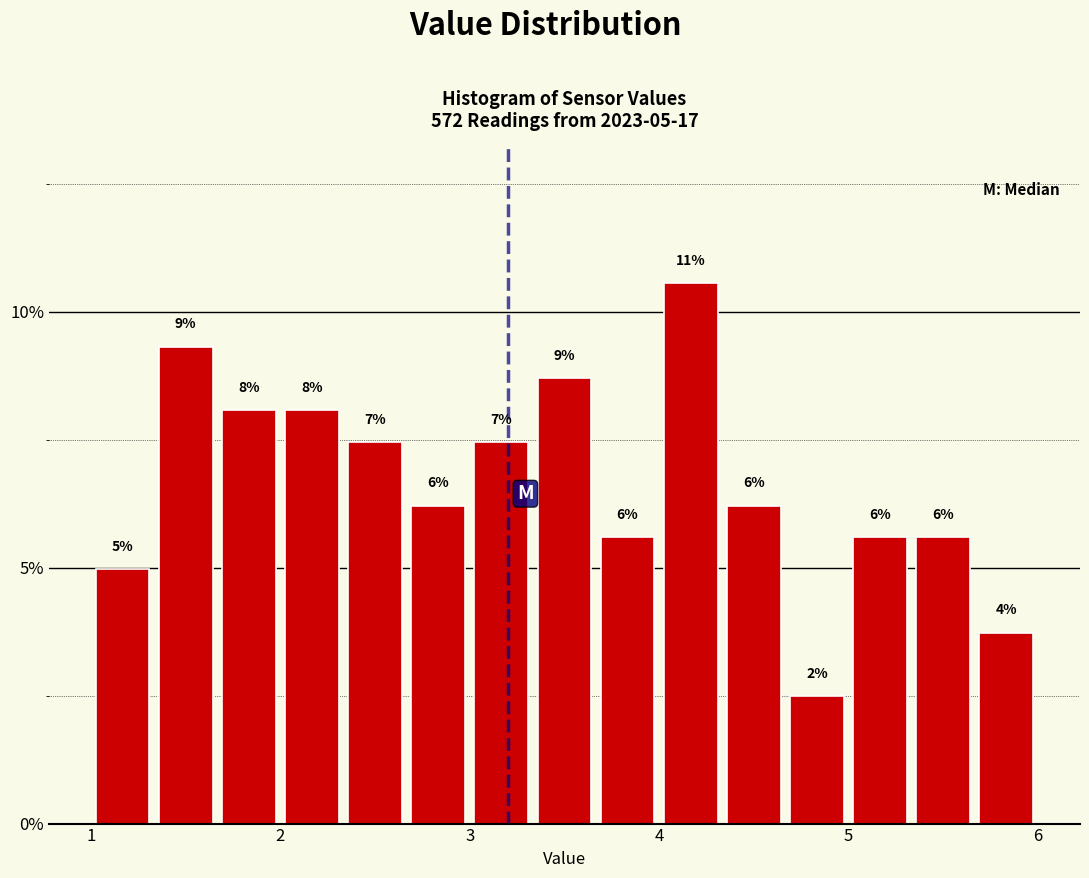

Around what value on the x-axis is the tallest bar? Give the approximate position of its centre, as read against the axis.

4.2